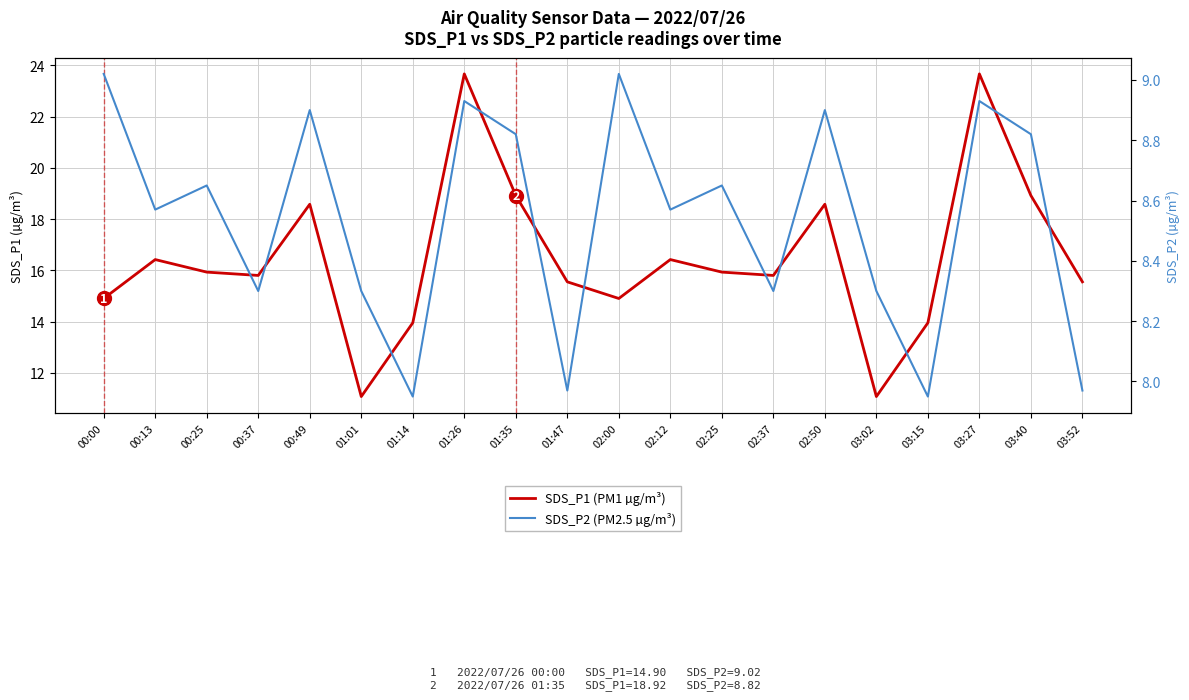

Reading right to left, transcribe all the data shown in this chart.

SDS_P1 (PM1 µg/m³): 15.6	18.9	23.7	13.9	11.1	18.6	15.8	15.9	16.4	14.9	15.6	18.9	23.7	13.9	11.1	18.6	15.8	15.9	16.4	14.9
SDS_P2 (PM2.5 µg/m³): 8.0	8.8	8.9	8.0	8.3	8.9	8.3	8.7	8.6	9.0	8.0	8.8	8.9	8.0	8.3	8.9	8.3	8.7	8.6	9.0